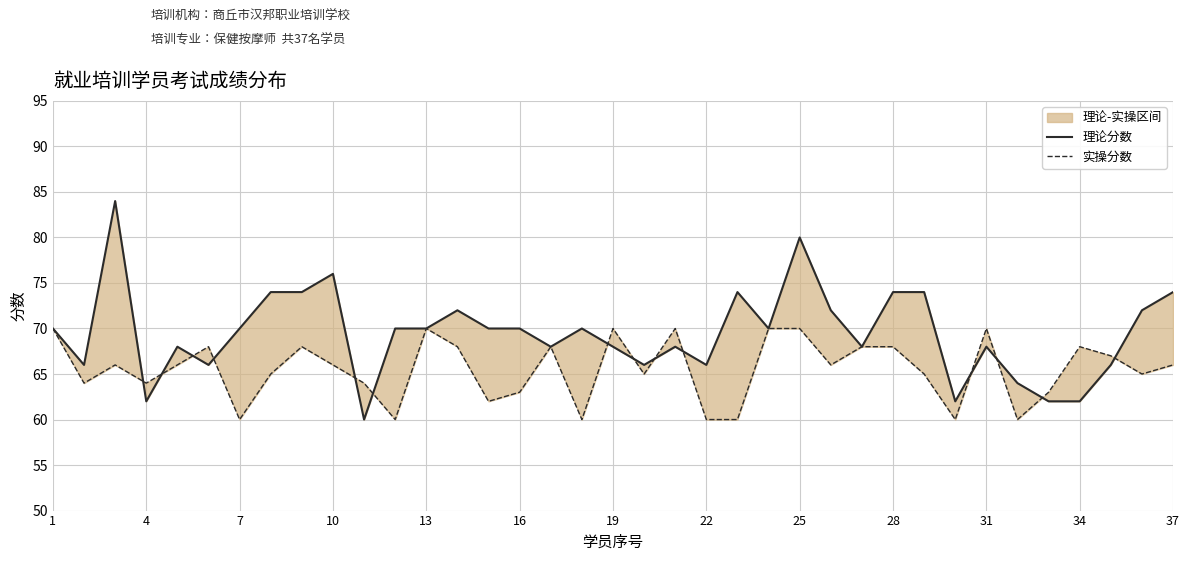

Is it true that 实操分数 equals 94 at 22?

False